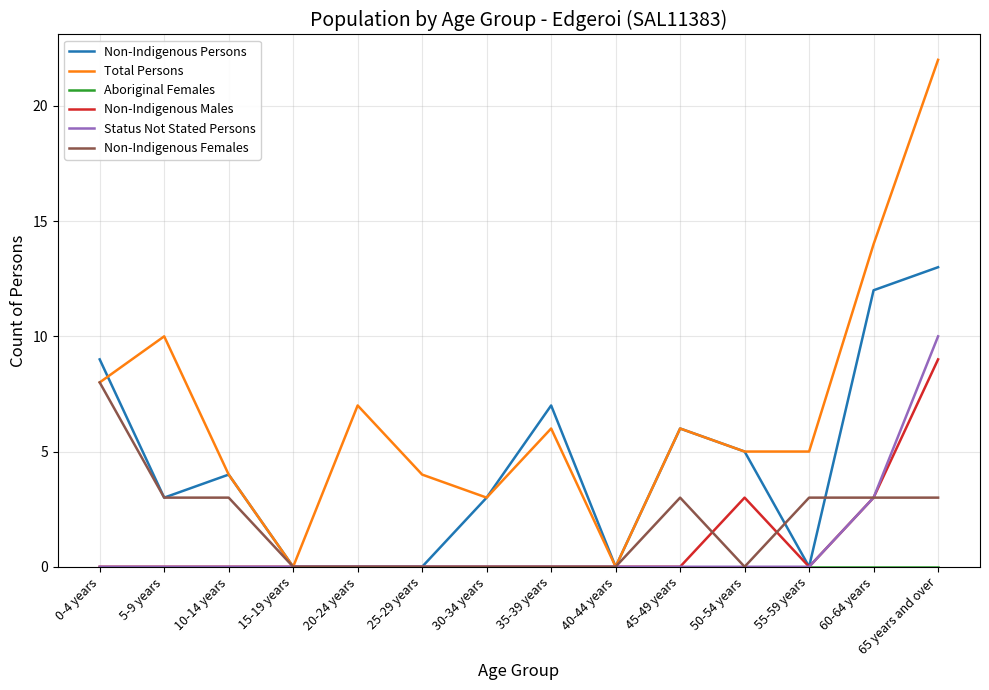

Which category has the highest value across all series?

65 years and over